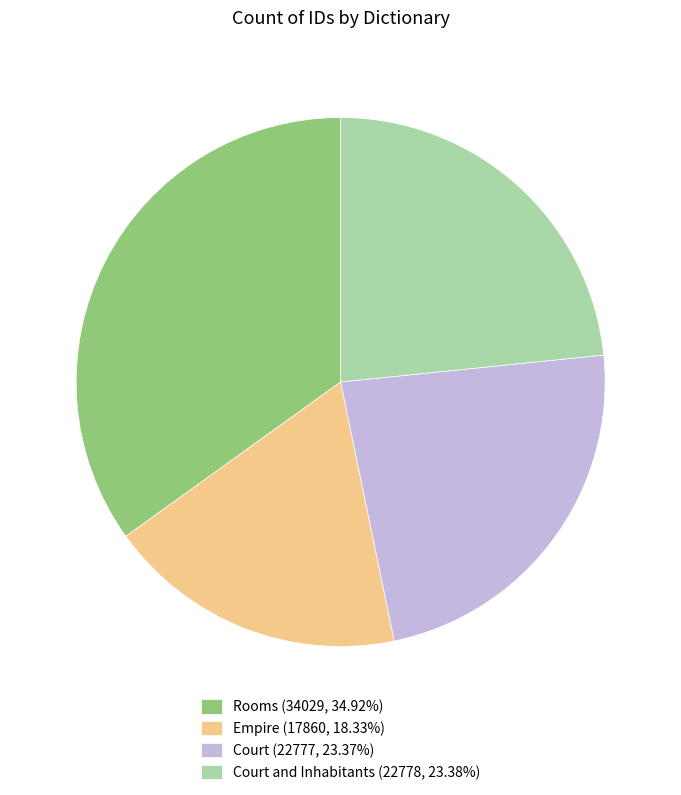

Is the sum of Empire (17860, 18.33%) and Rooms (34029, 34.92%) greater than half?

Yes